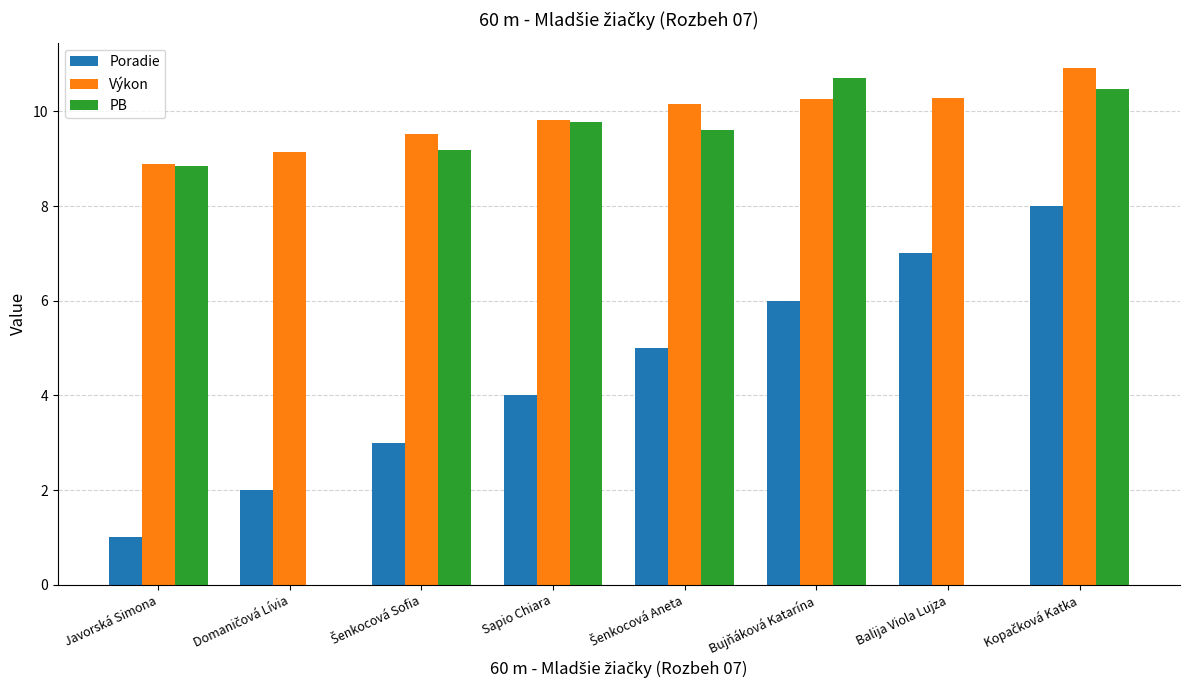

What is the maximum value for Výkon?

10.9